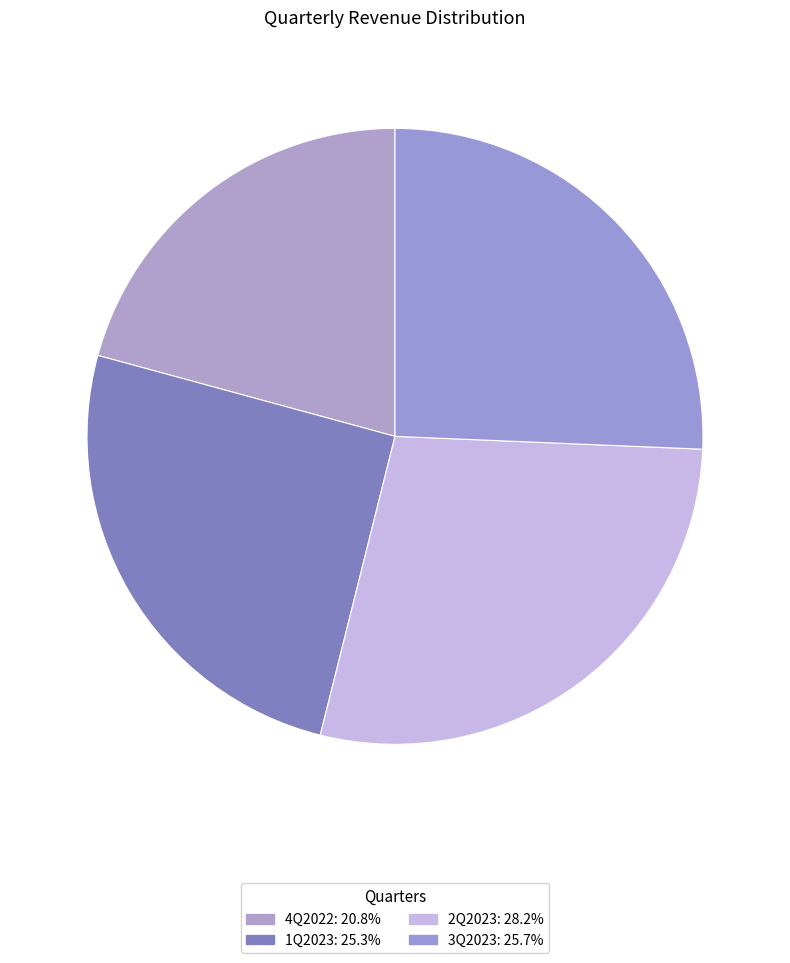

What percentage is NOT represented by 4Q2022?

79.2%